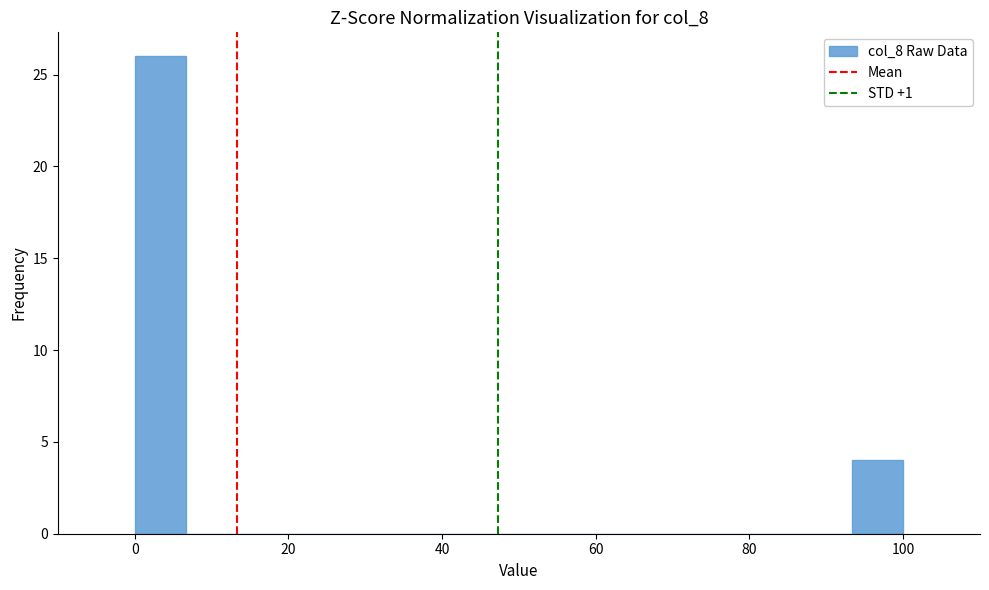

Around what value on the x-axis is the tallest bar? Give the approximate position of its centre, as read against the axis.

4